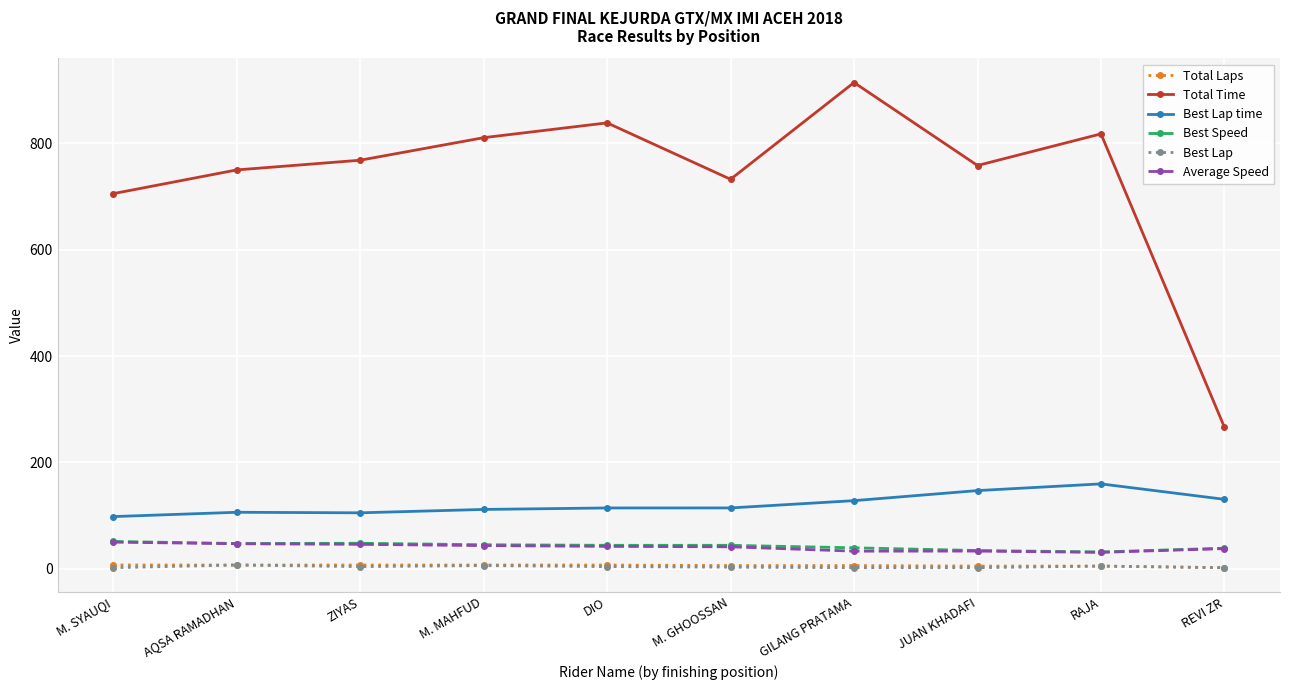

True or false: Best Lap time has more than 1 interior local peaks.

True